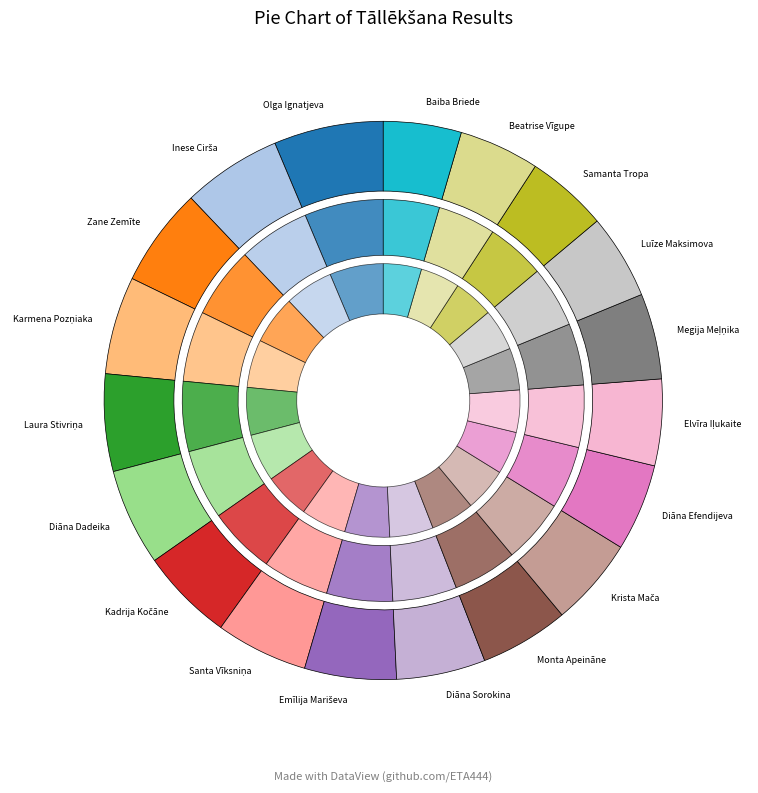

Is it true that Kadrija Kočāne is 5% of the pie?

True